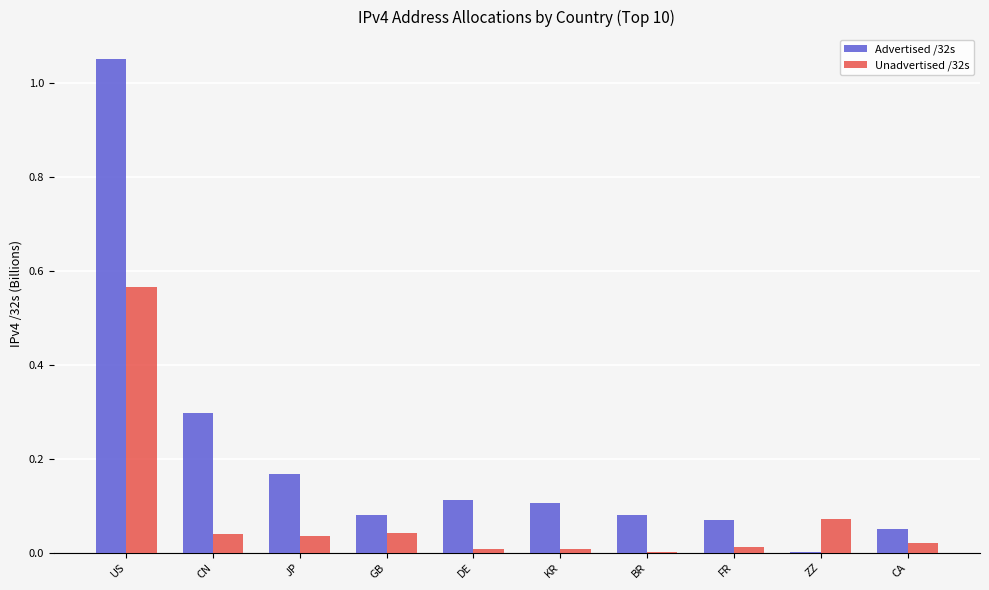

What are all the series names shown in the legend?

Advertised /32s, Unadvertised /32s